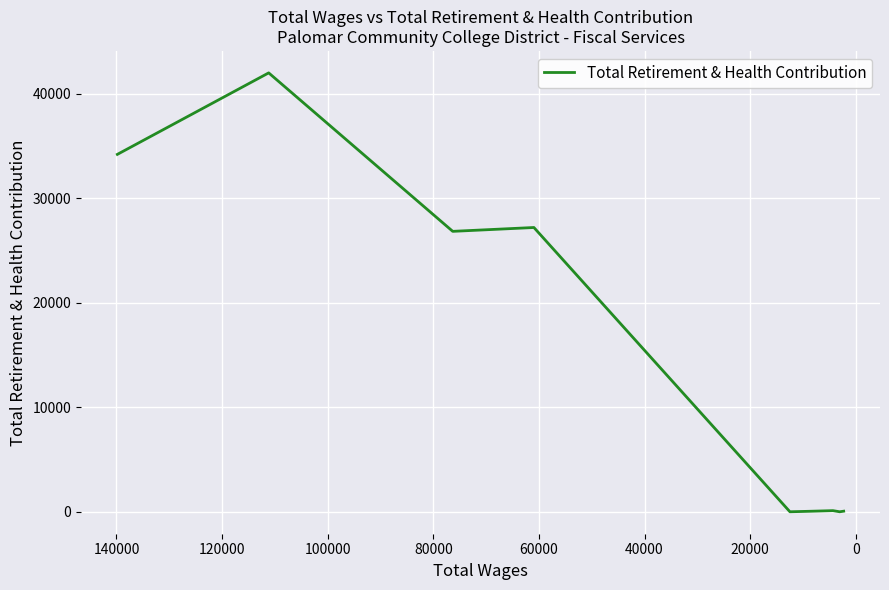

What is the greatest value displayed?

41973